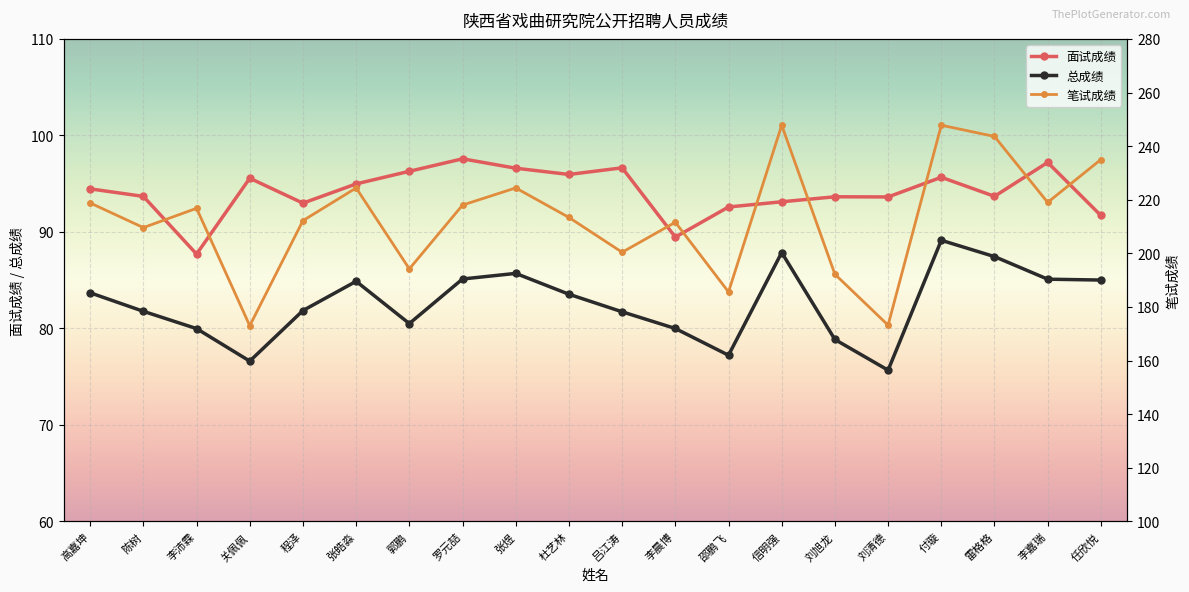

True or false: 面试成绩 and 总成绩 cross at least once.

False